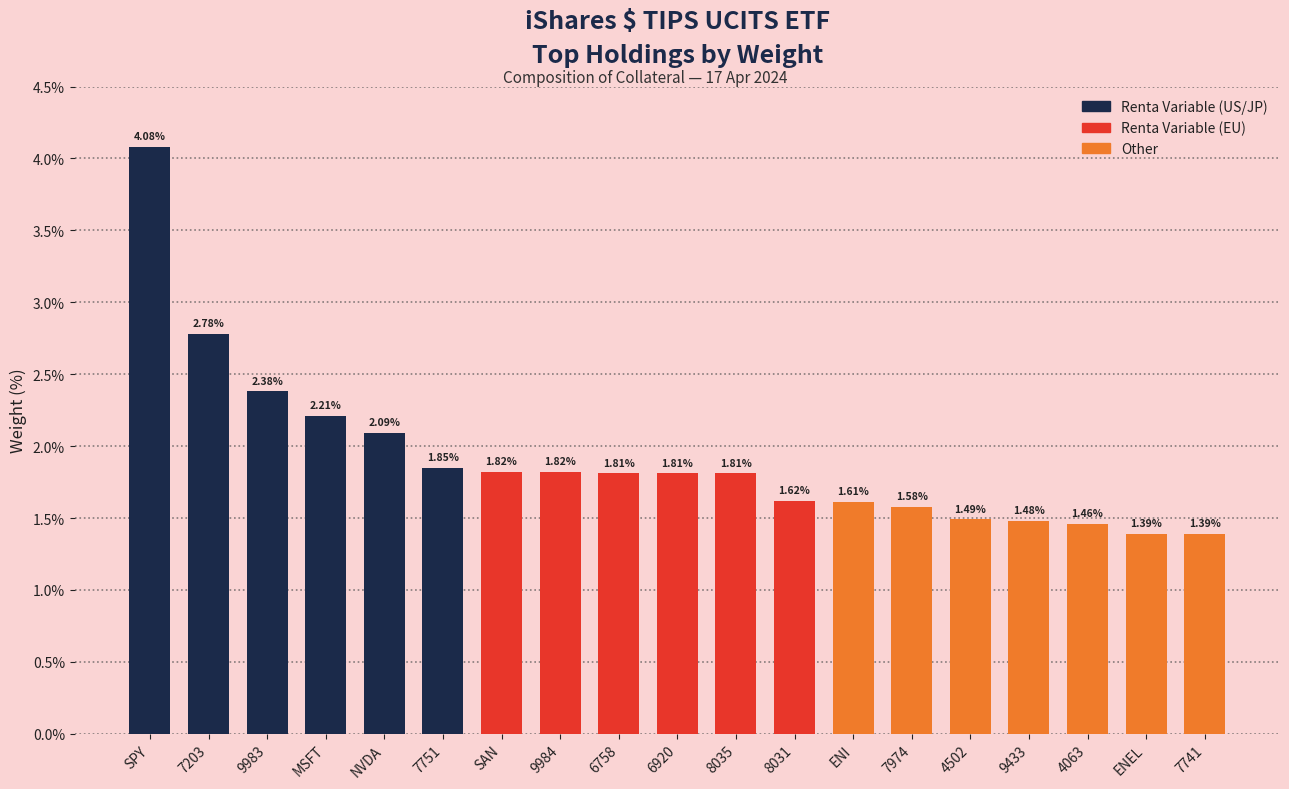

What is the sum of all values?

36.5